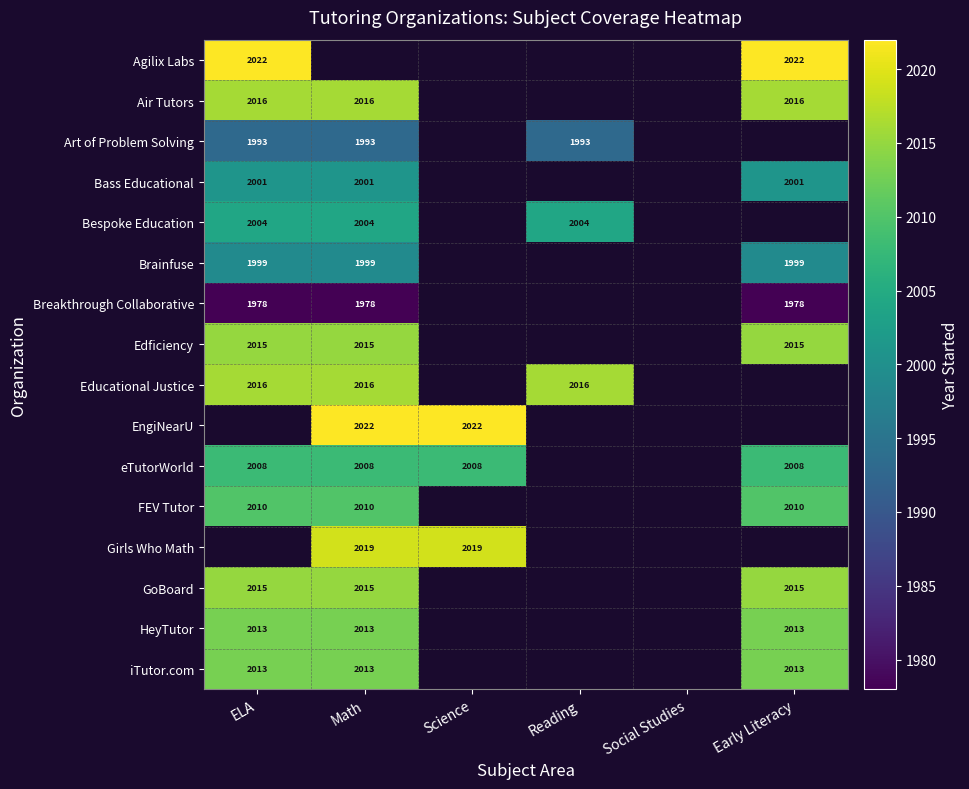

What is the greatest value displayed?

2022.0